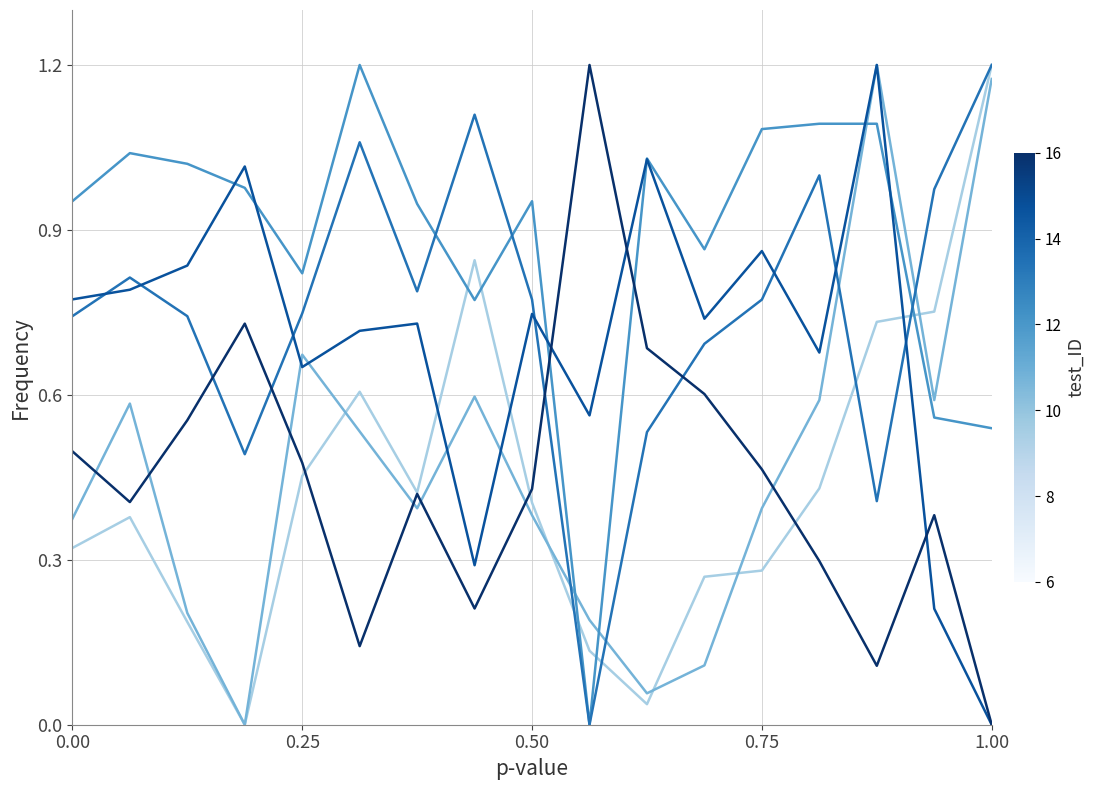

How many lines are shown in the chart?

6